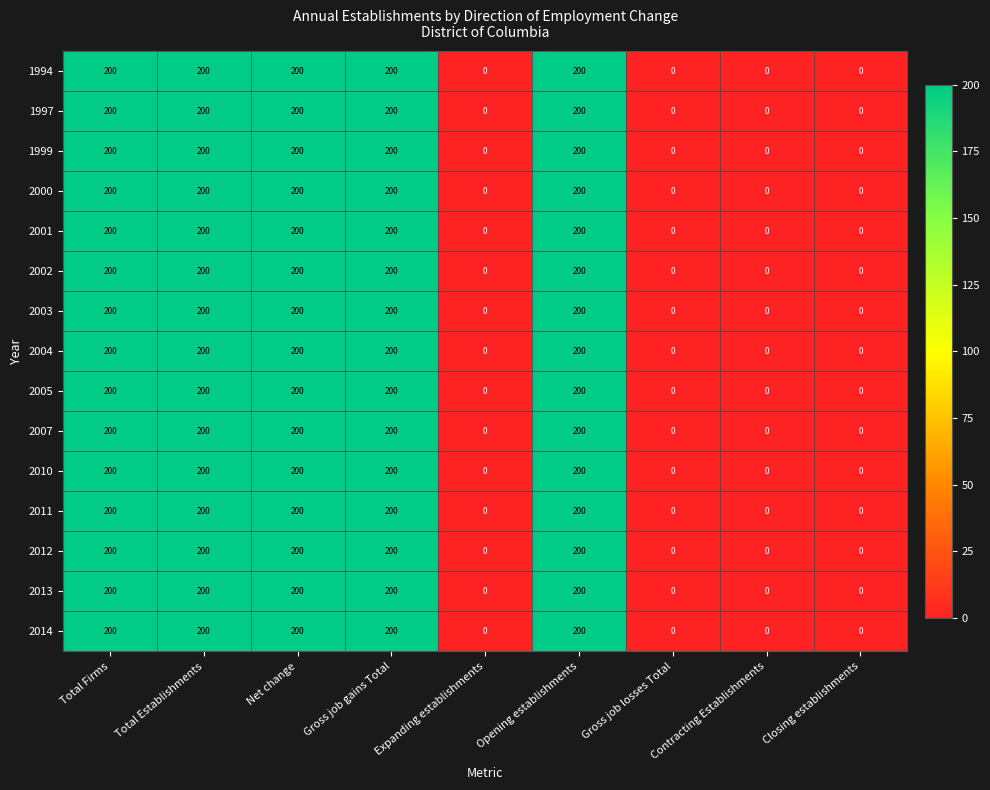

True or false: 2000 has a value of -133 at Gross job losses Total.

False